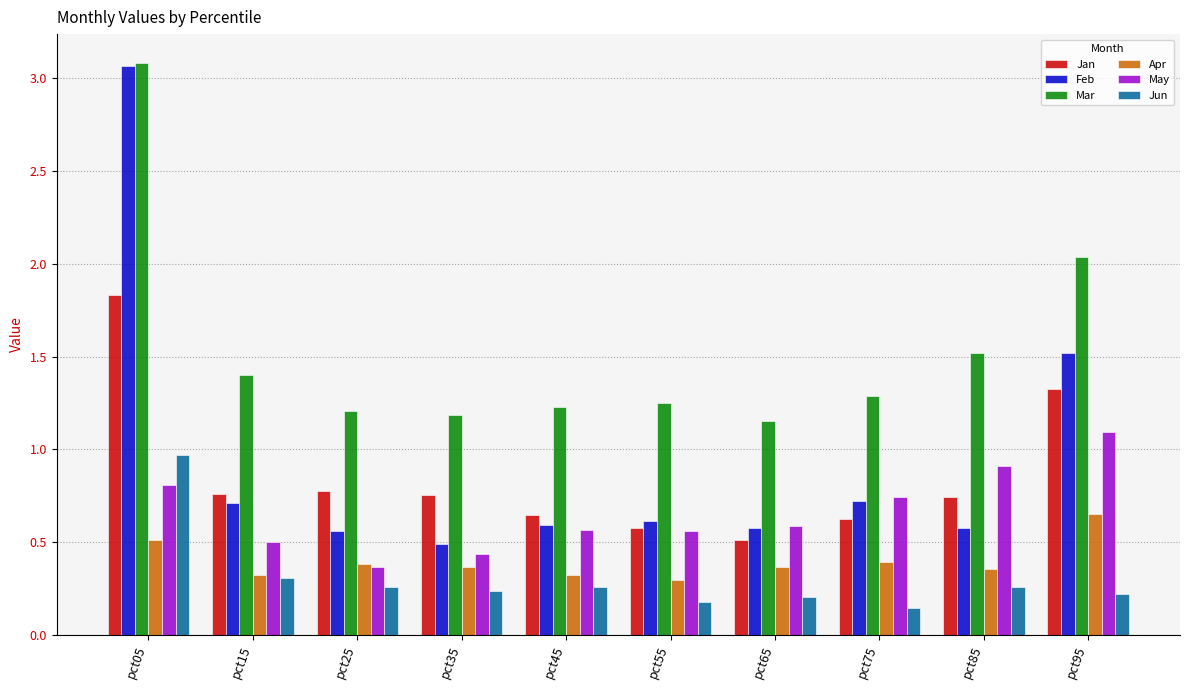

At how many categories does at least one series exceed 0?

10